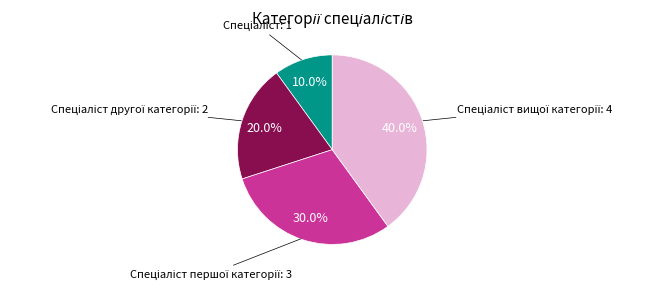

Does any single category account for the majority?

No